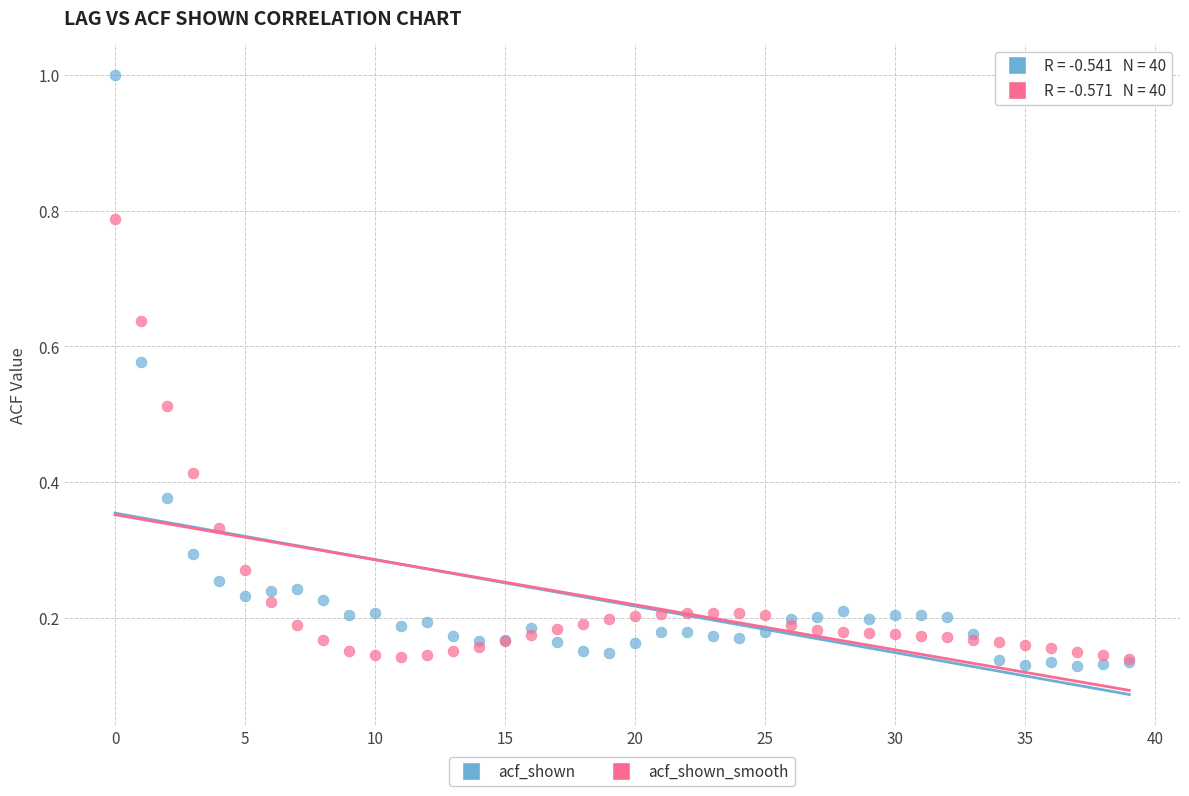

Which series contains the highest Y value?

acf_shown